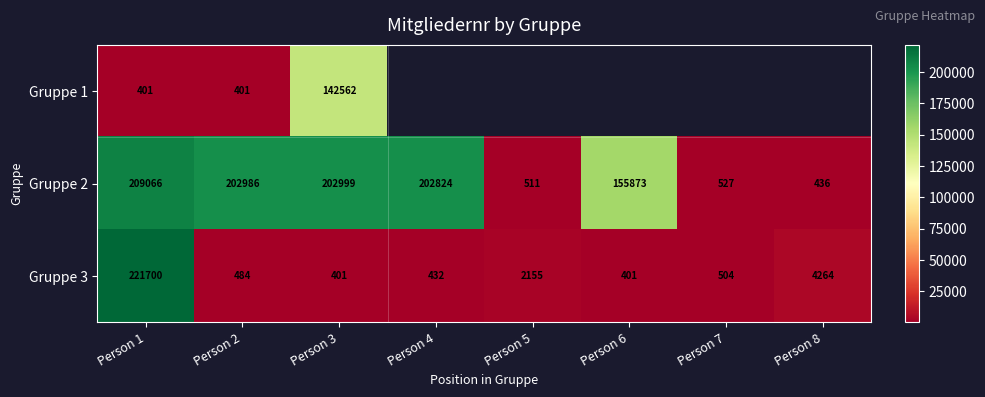

The Gruppe 3 series shows 221700 at Person 1. True or false?

True